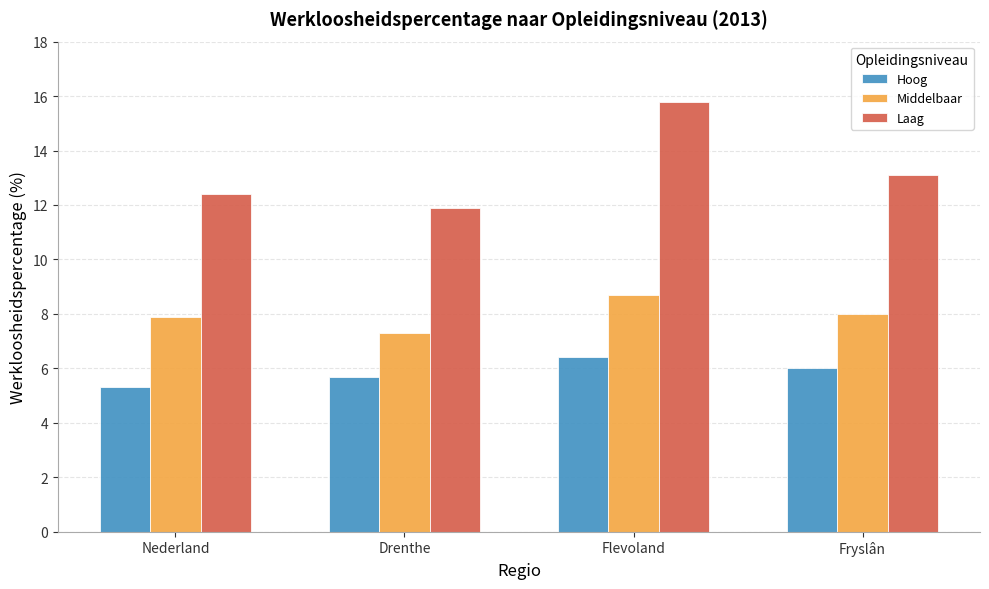

How many bars are there in each group?

3